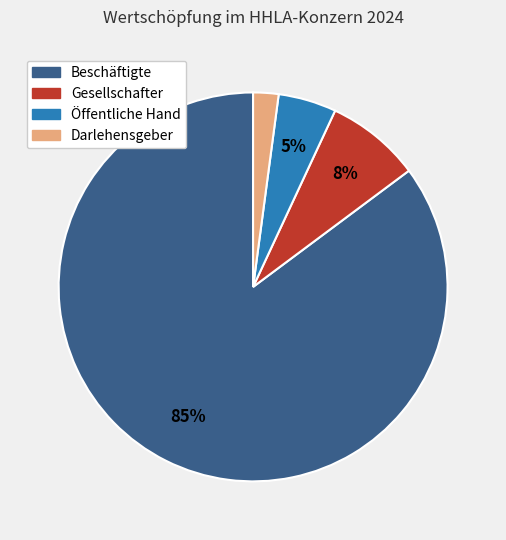

To the nearest percent, what is the average slice percentage?

25%